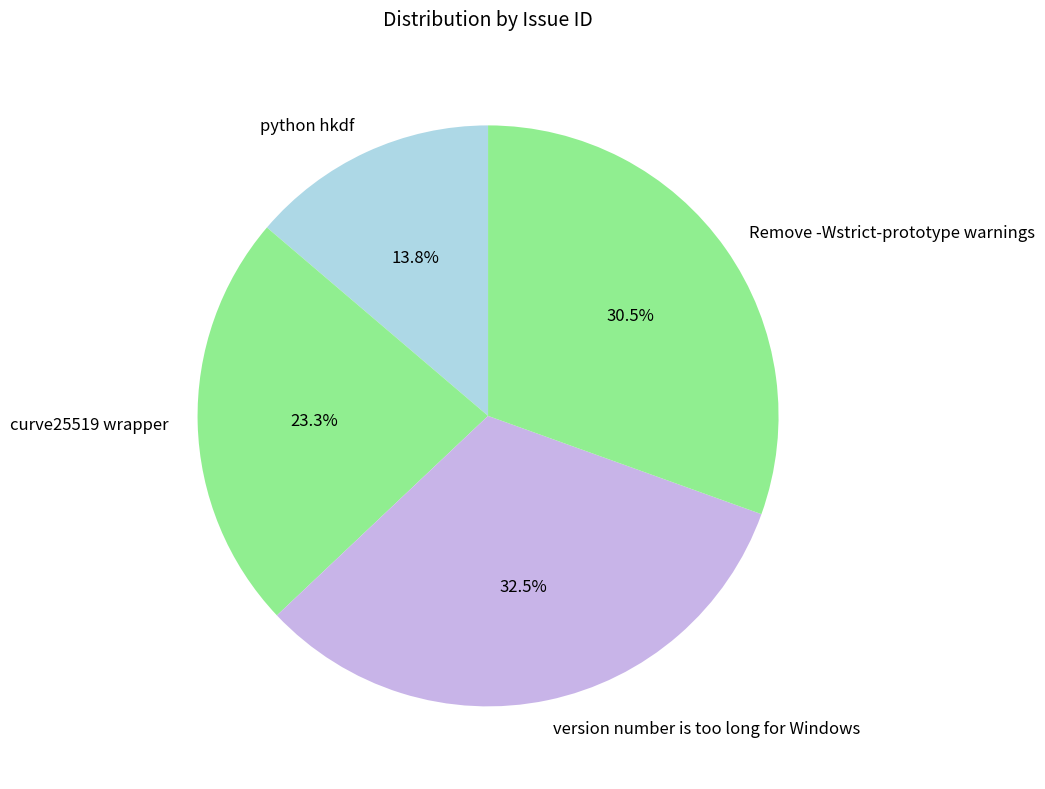

True or false: curve25519 wrapper accounts for 23% of the total.

True